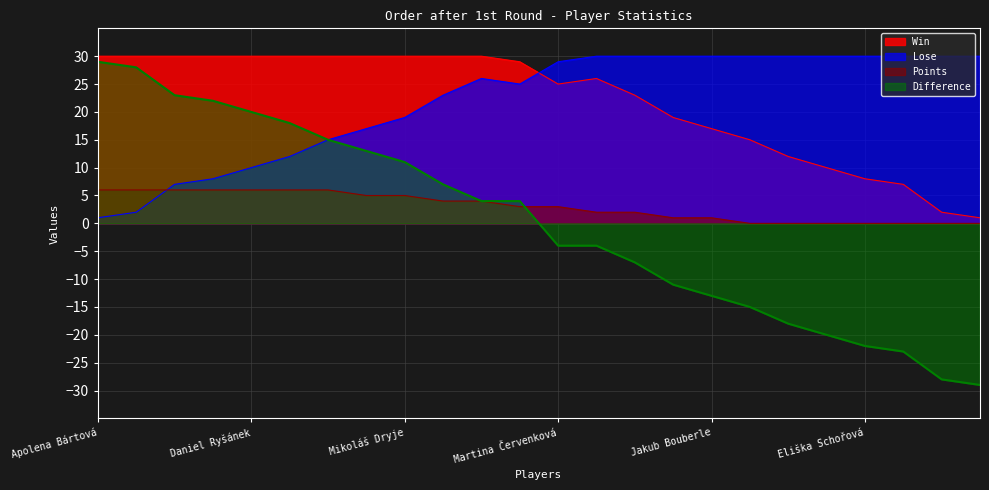

True or false: Points and Difference cross at least once.

True